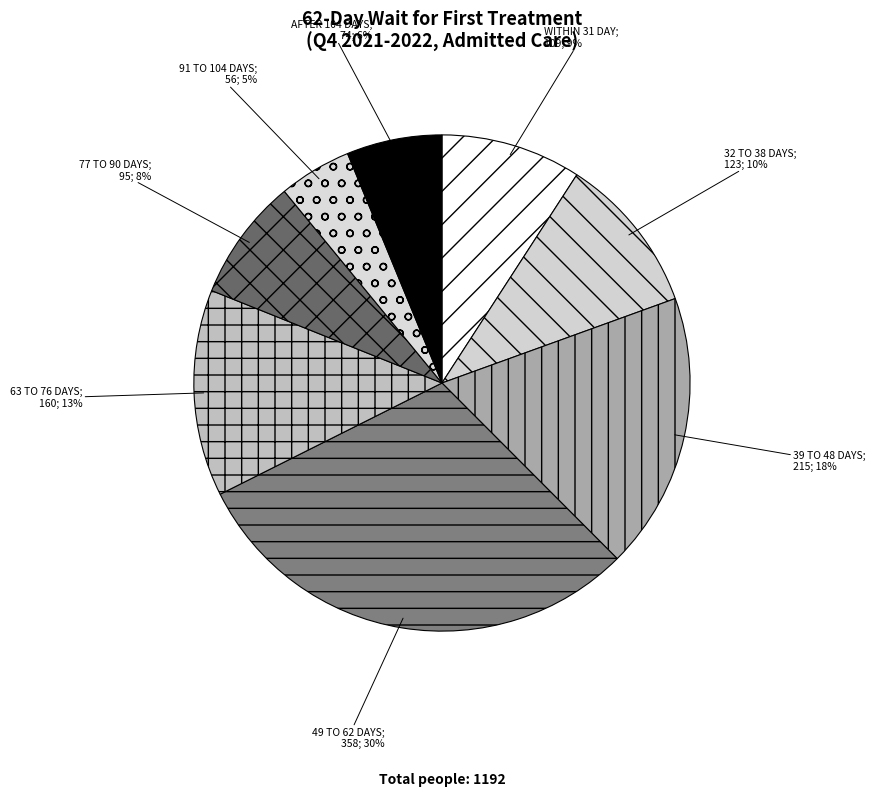

Count the number of slices in the pie.

8